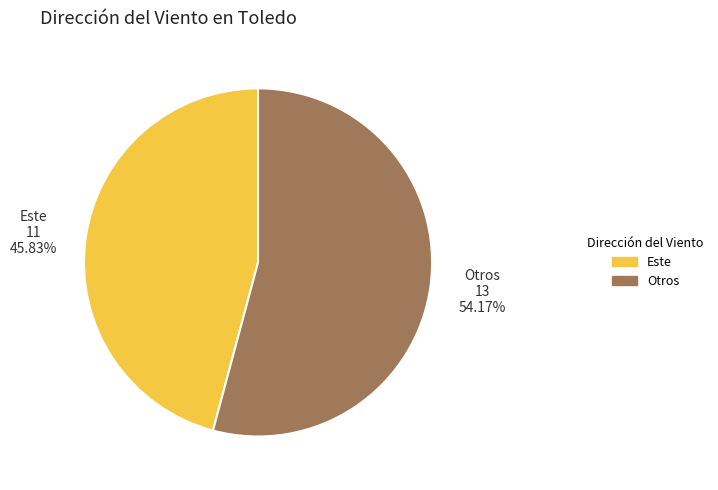

To the nearest percent, what is the average slice percentage?

50%